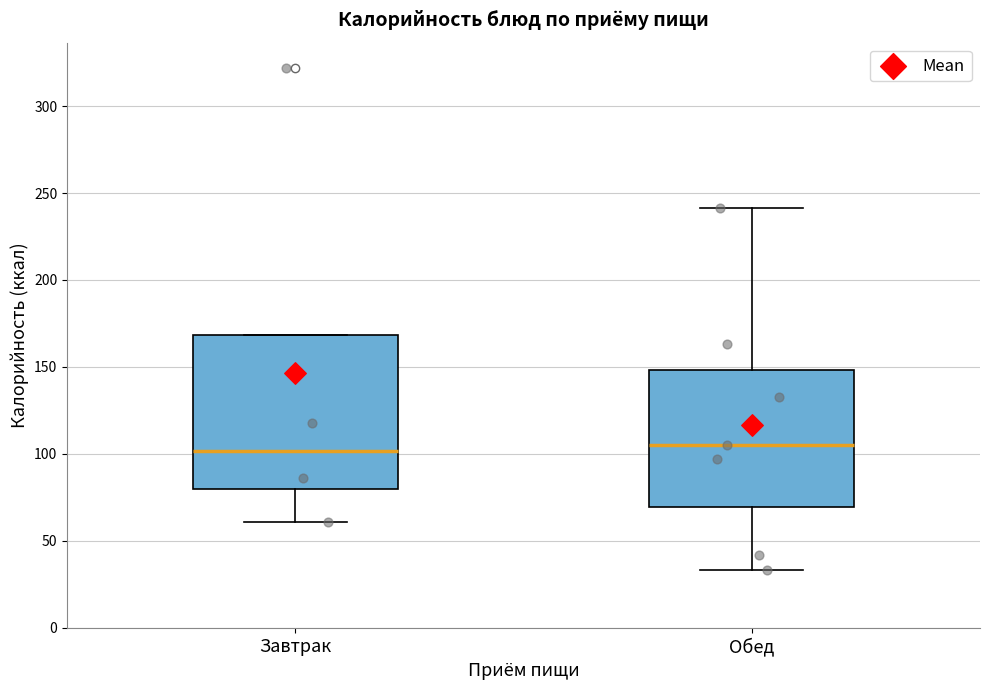

Comparing the boxes themselves (not the whiskers), which one is the tallest?

Завтрак